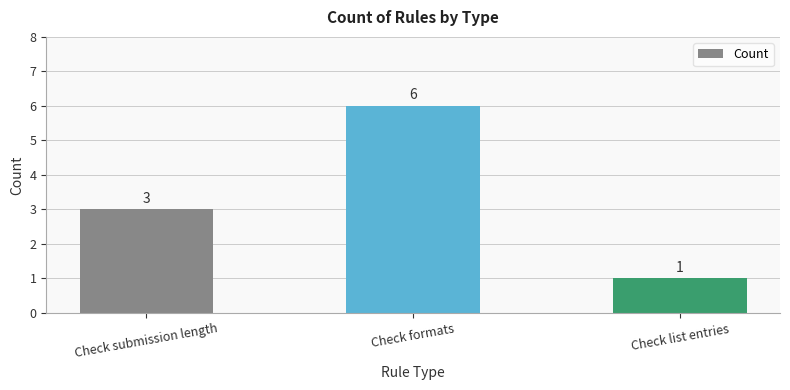

Count the values in the range 1 to 6.

3